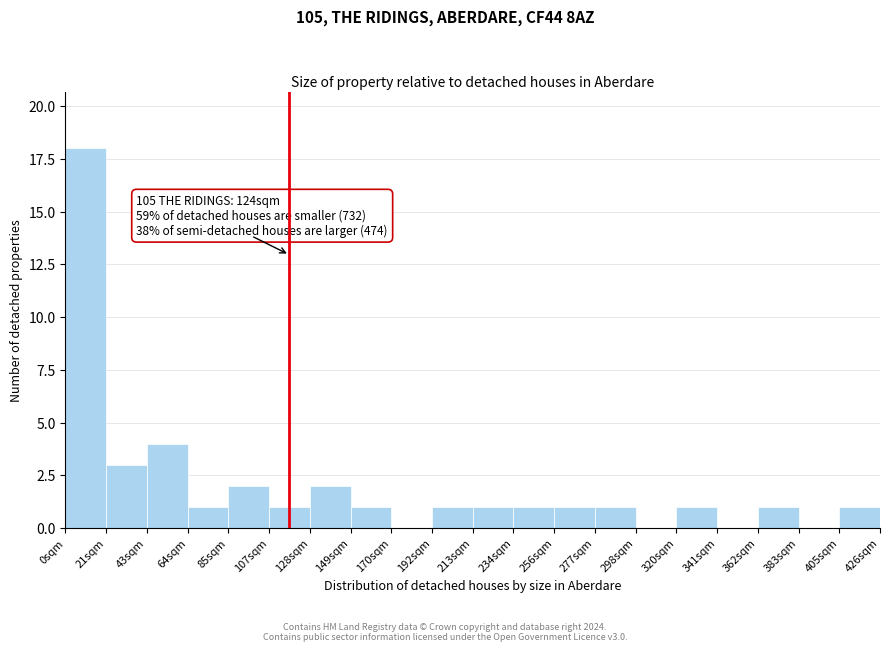

Which range on the x-axis has the tallest bar?

0 to 20